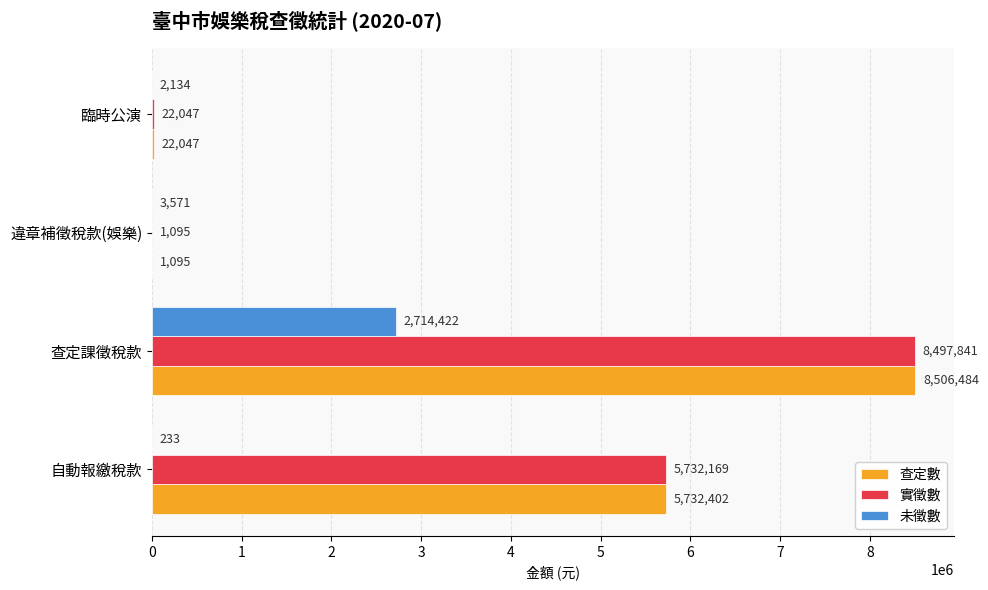

Which category has the highest value in the 實徵數 series?

查定課徵稅款